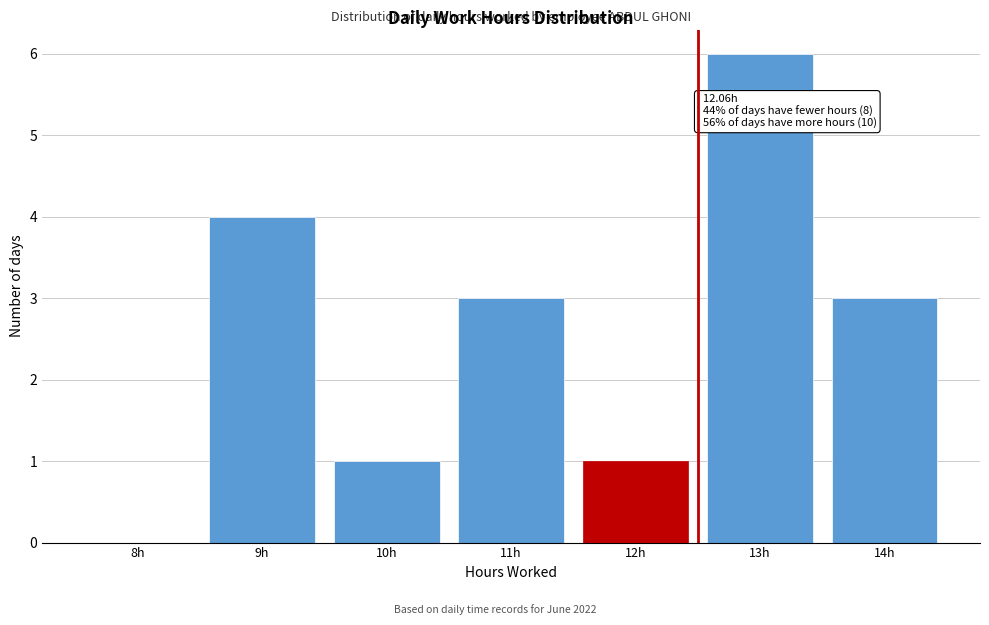

Reading left to right, transcribe all the data shown in this chart.

8h=0	9h=4	10h=1	11h=3	12h=1	13h=6	14h=3